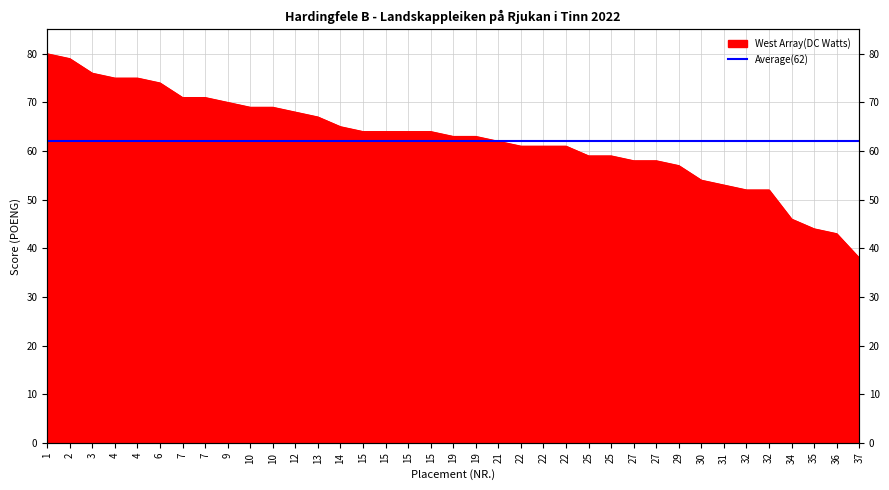

What is the maximum value shown in the chart?

80